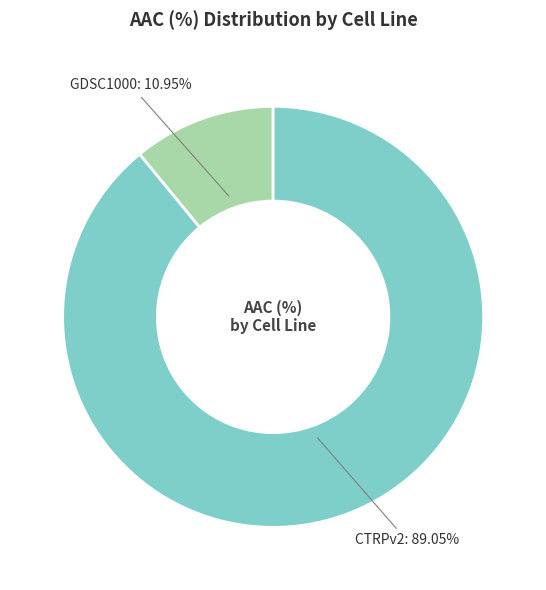

To the nearest percent, what is the average slice percentage?

50%